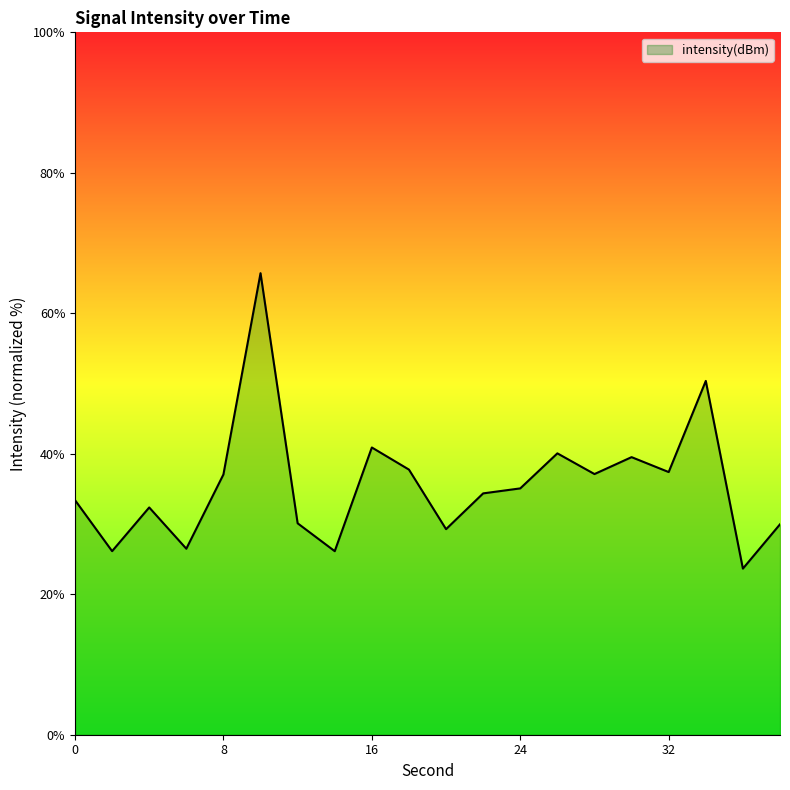

What is the maximum value shown in the chart?

65.7